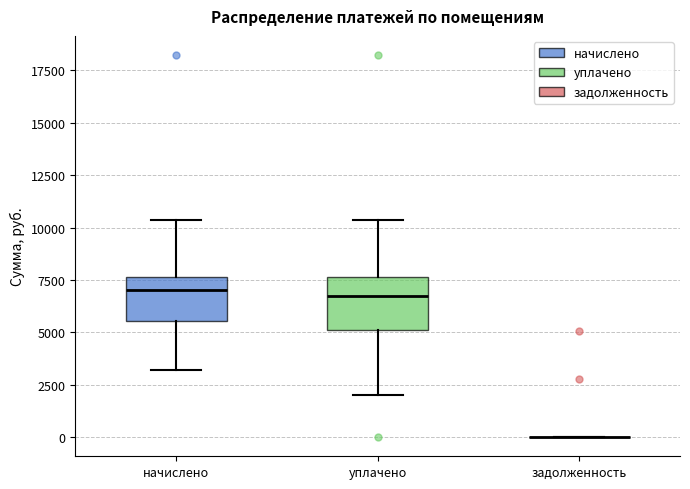

Reading left to right, read every box against the y-axis: the position of its median line, the range the box covers, and the ends of its whiskers. The values are not printed on the chart, so give them approximately, as read against the axis.

начислено: median 7000, box 5500 to 7500, whiskers 3000 to 10500
уплачено: median 6500, box 5000 to 7500, whiskers 2000 to 10500
задолженность: box collapsed to a line at 0, whiskers 0 to 0